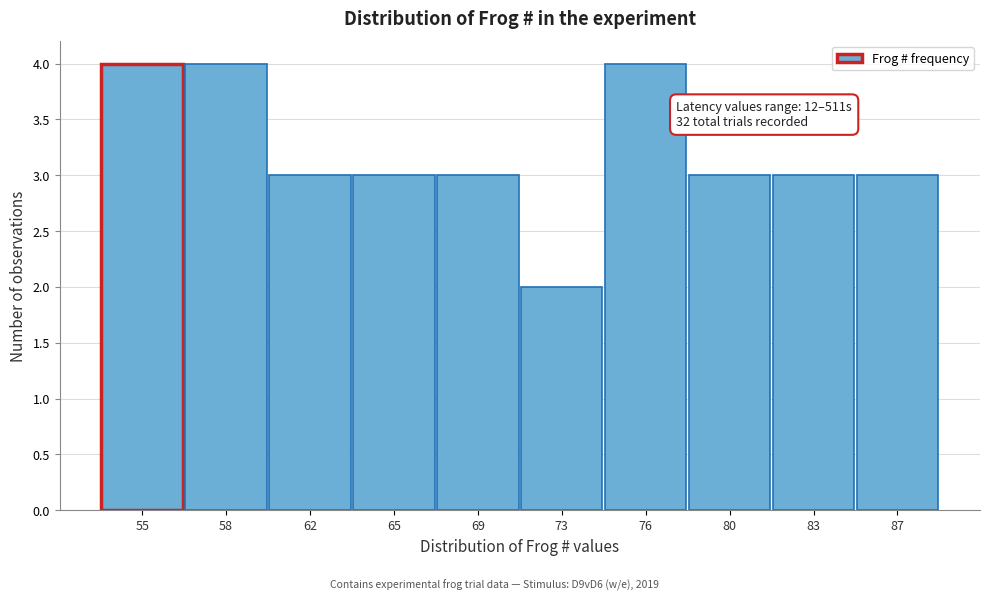

Reading left to right, transcribe all the data shown in this chart.

55=4	58=4	62=3	65=3	69=3	73=2	76=4	80=3	83=3	87=3